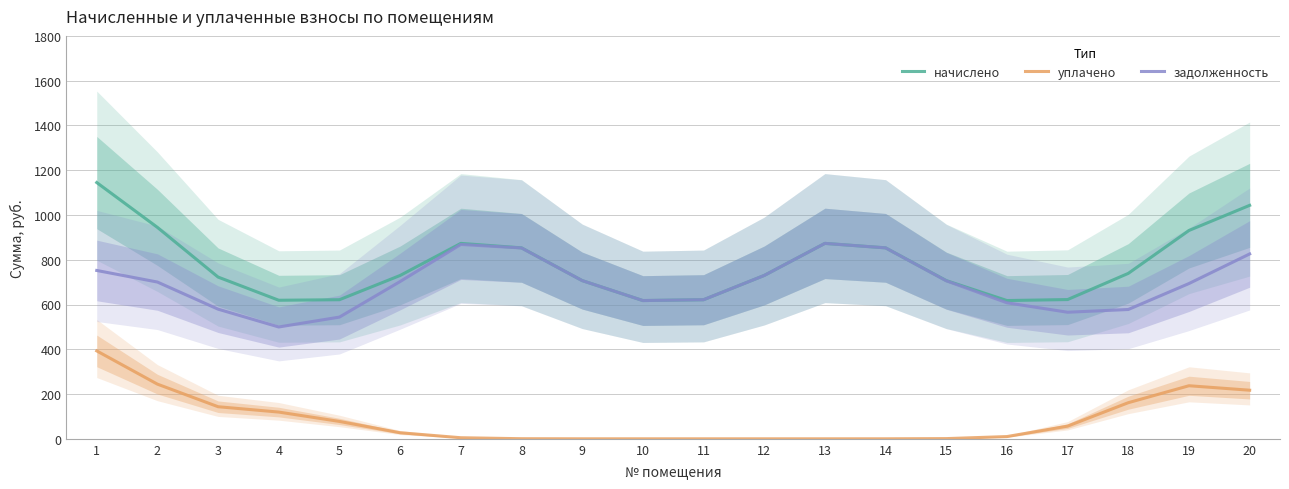

How many series are shown in this chart?

3